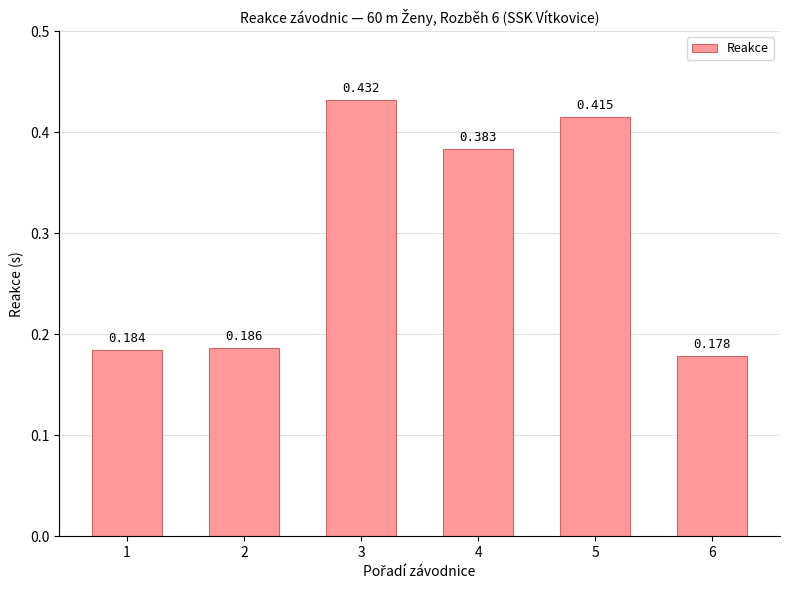

What is the change in value from 1 to 4?

+0.2